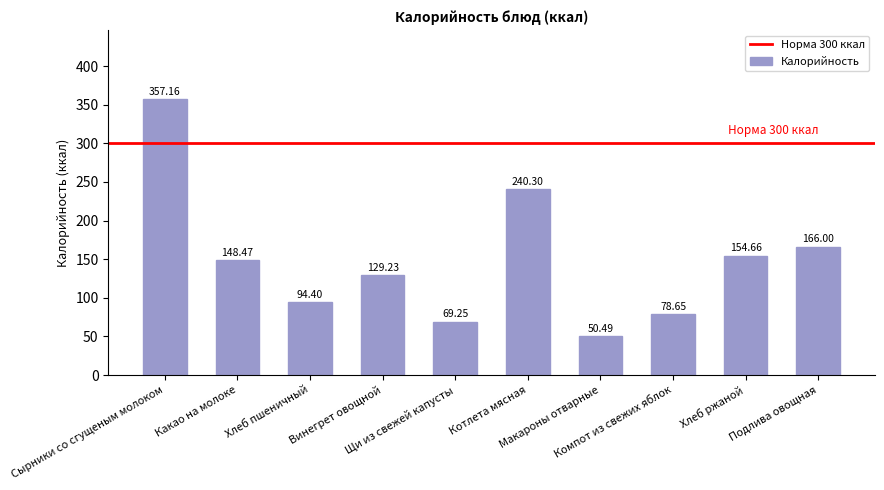

Rank the categories by value from lowest to highest.

Макароны отварные, Щи из свежей капусты, Компот из свежих яблок, Хлеб пшеничный, Винегрет овощной, Какао на молоке, Хлеб ржаной, Подлива овощная, Котлета мясная, Сырники со сгущеным молоком